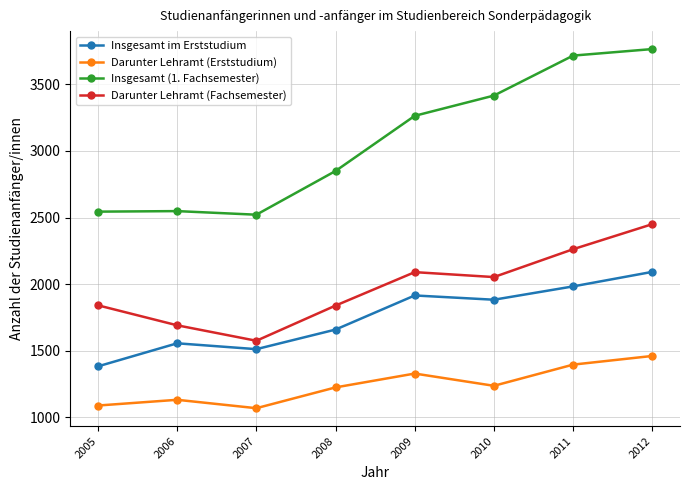

What is the sum of the Insgesamt im Erststudium values at 2007 and 2008?

3171